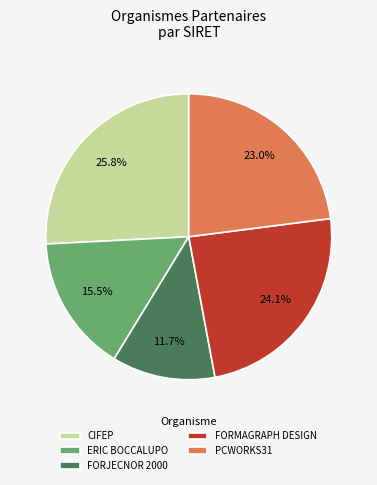

What is the ratio of the value at FORJECNOR 2000 to the value at CIFEP?

0.5